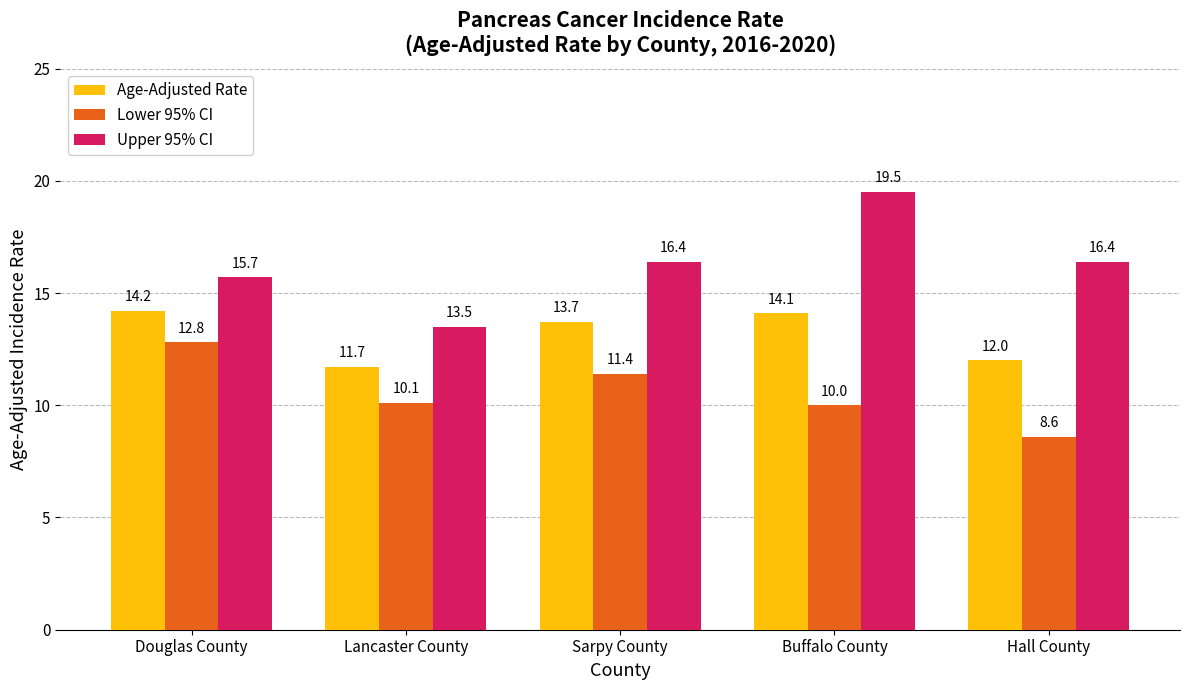

What is the difference between the second highest and minimum values in the Lower 95% CI series?

2.8